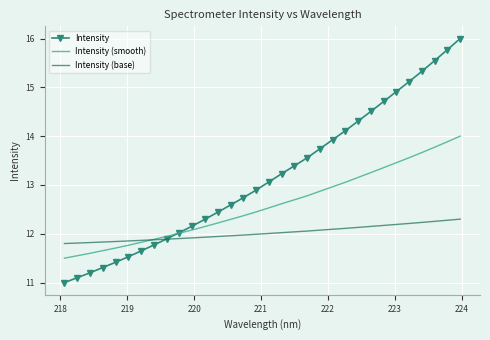

Which series has the largest range (max minus min)?

Intensity